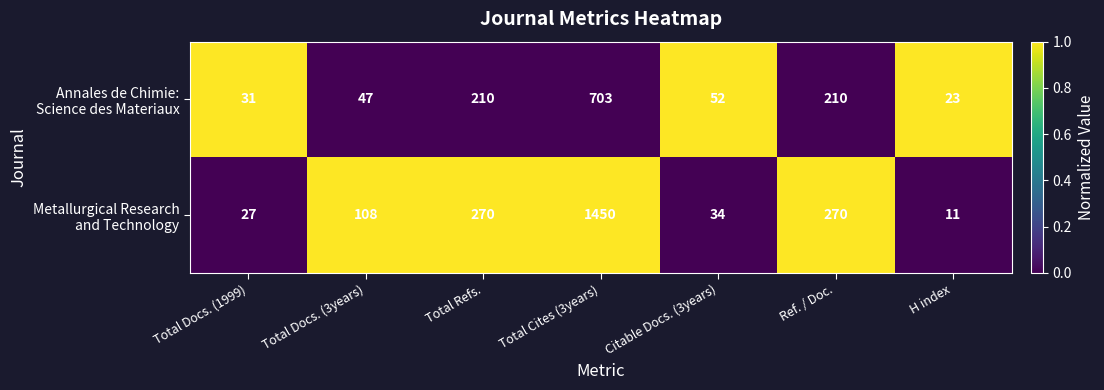

At which category is the sum across all series the highest?

Total Cites (3years)